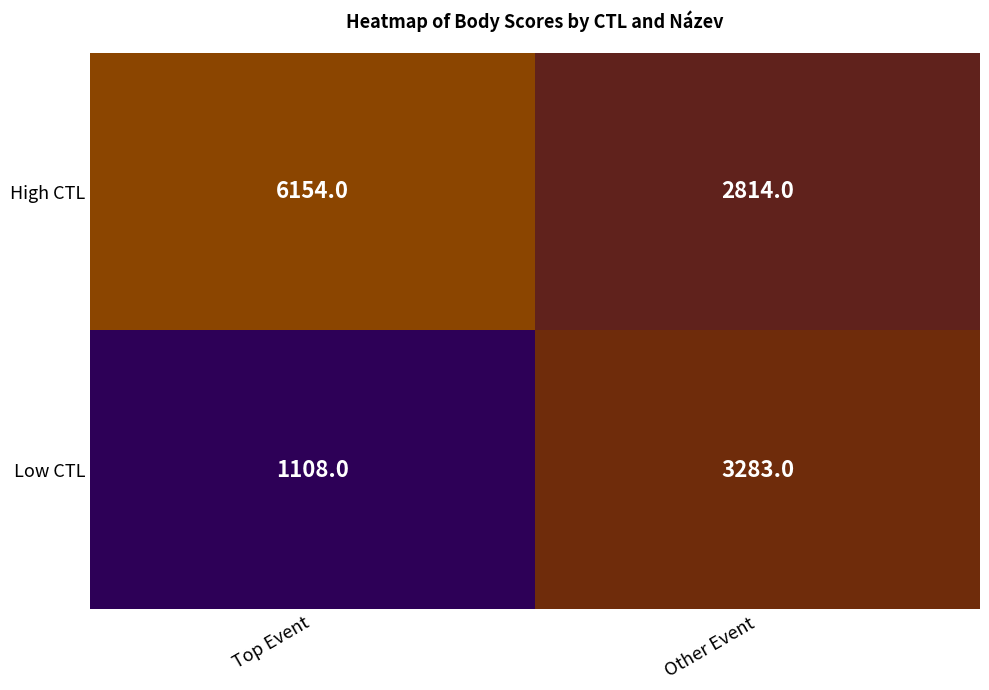

Is the value of Low CTL at Other Event greater than the value of High CTL at Other Event?

Yes